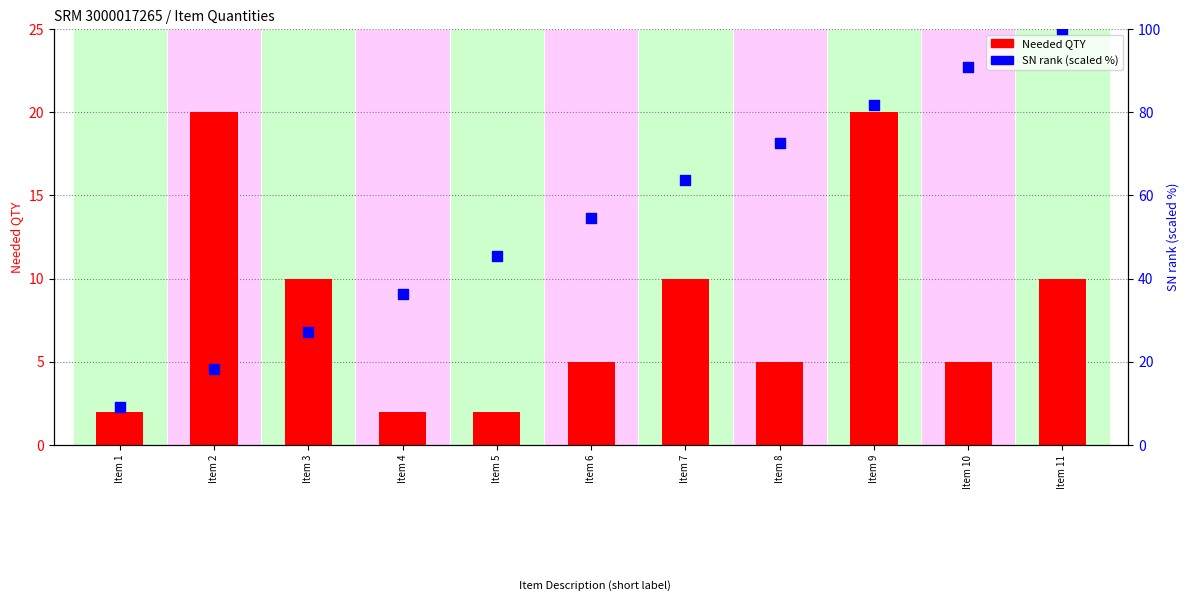

Is the value of Needed QTY at Item 5 greater than the value of SN rank (scaled) at Item 10?

No